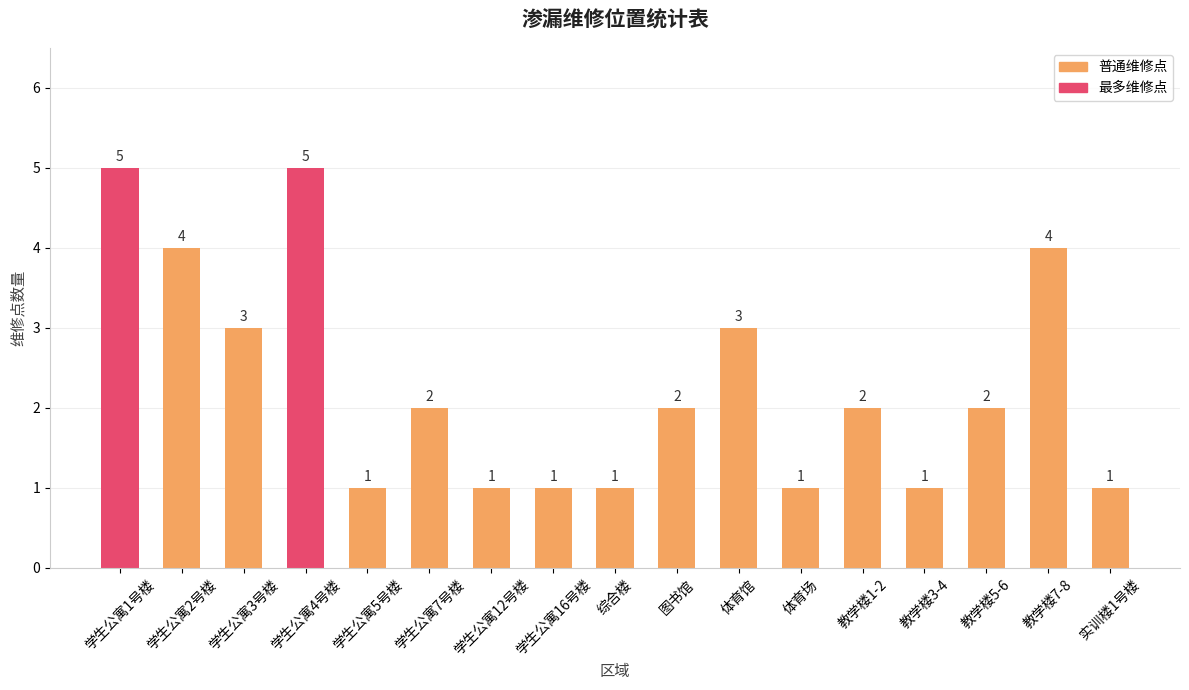

The chart shows a value of 3 at 图书馆. True or false?

False